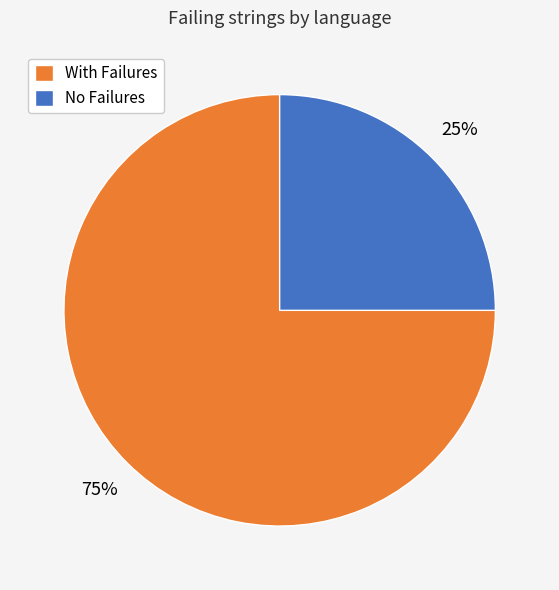

True or false: With Failures accounts for 75% of the total.

True